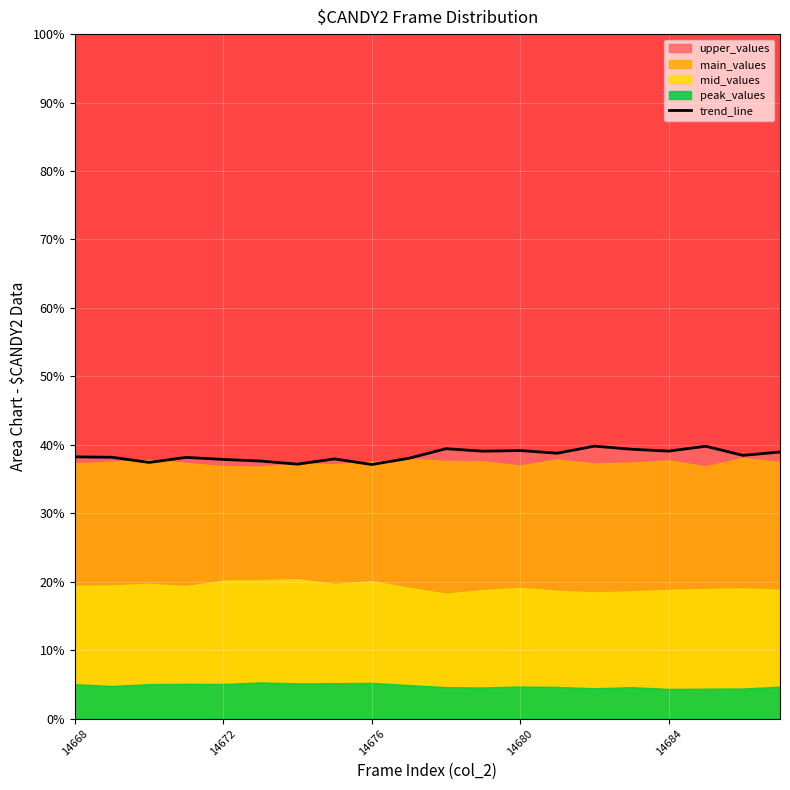

Does the chart display data point markers on the line(s)?

No